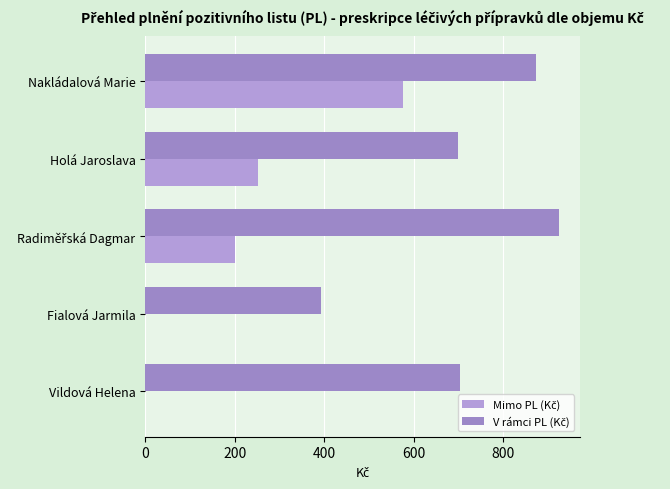

Reading left to right, what are all the values shown in this chart?

Mimo PL (Kč): 576.5	253.1	200.1	0.0	0.0
V rámci PL (Kč): 874.1	699.3	925.1	391.8	703.9